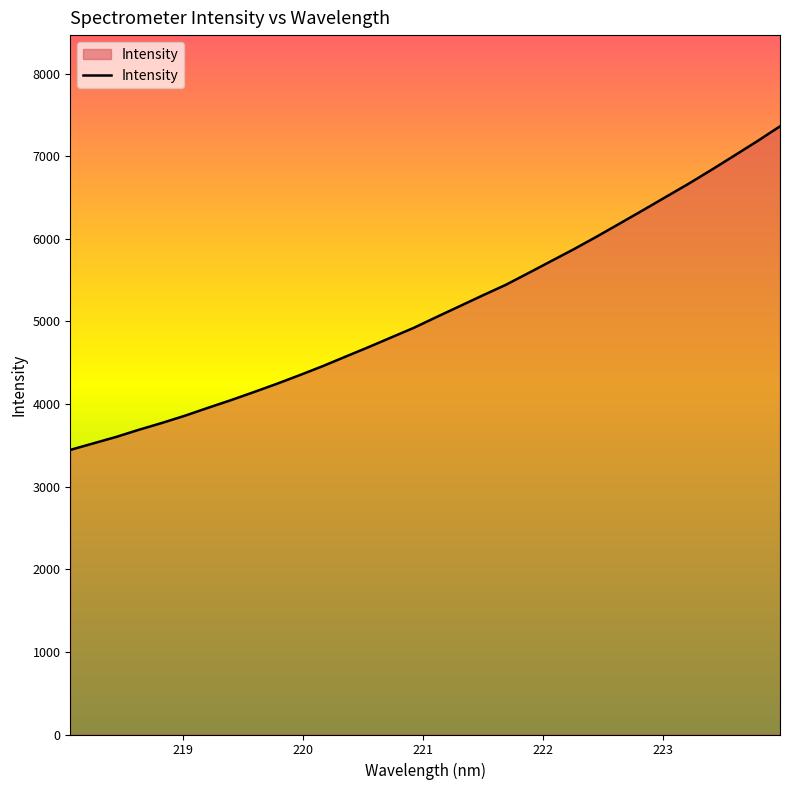

What is the smallest value displayed?

3444.6